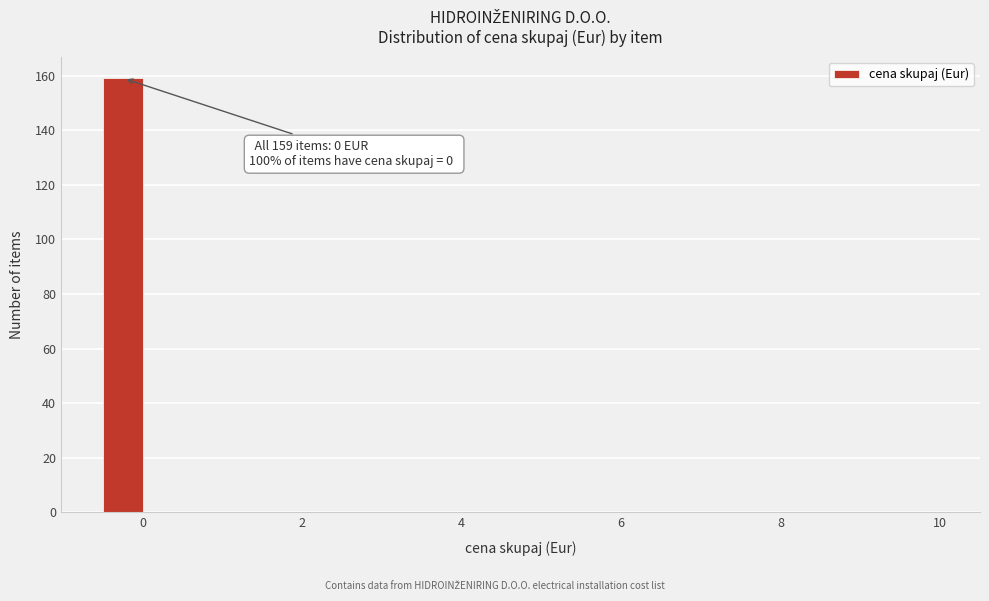

Around what value on the x-axis is the tallest bar? Give the approximate position of its centre, as read against the axis.

-0.2